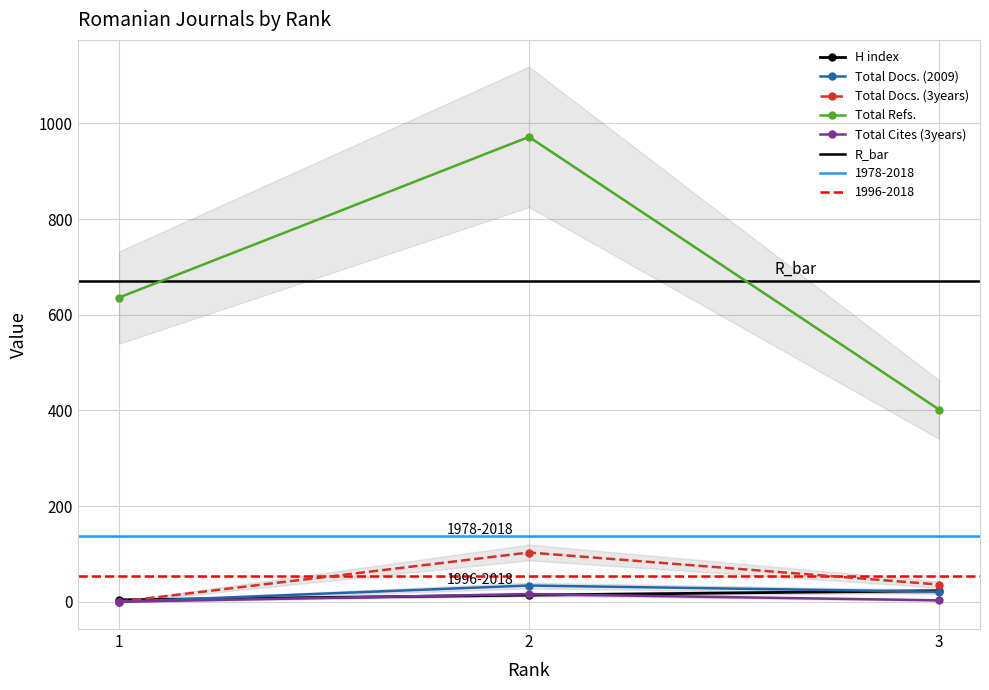

Does the chart display data point markers on the line(s)?

Yes